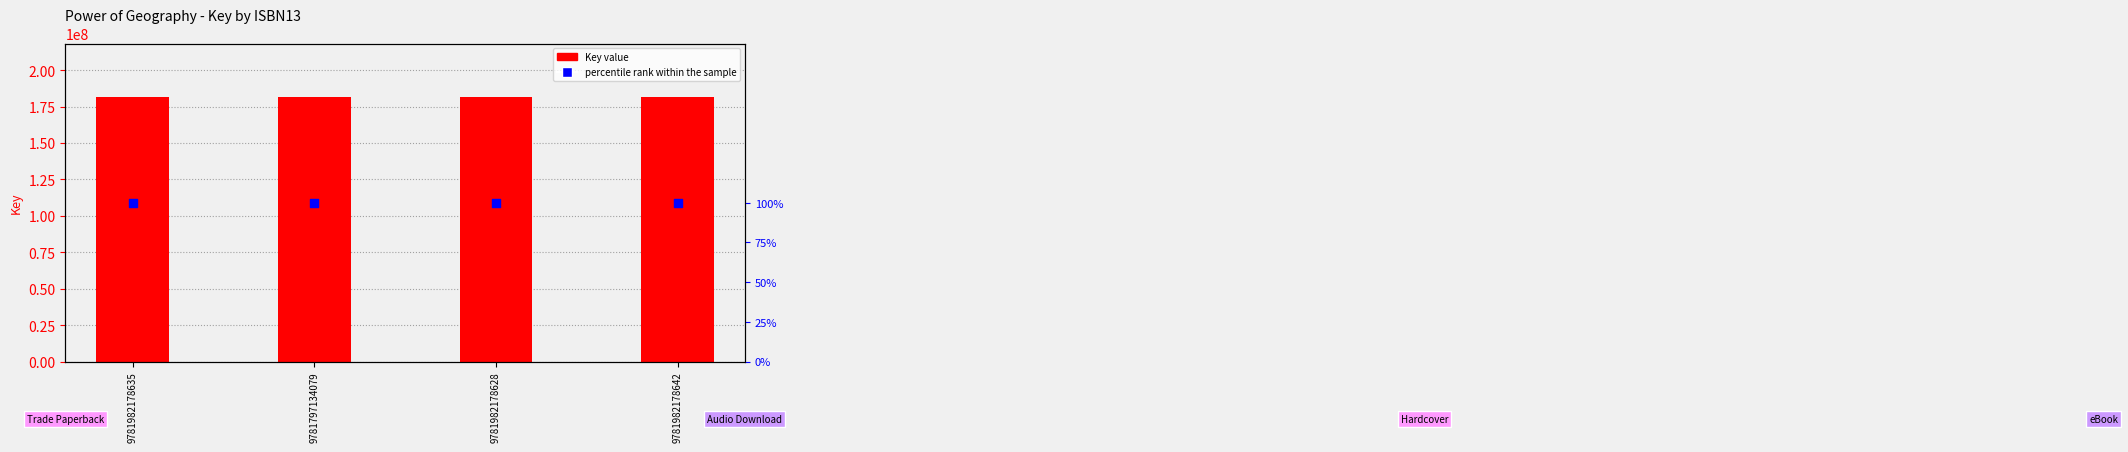

At which category is the sum across all series the highest?

9781982178635